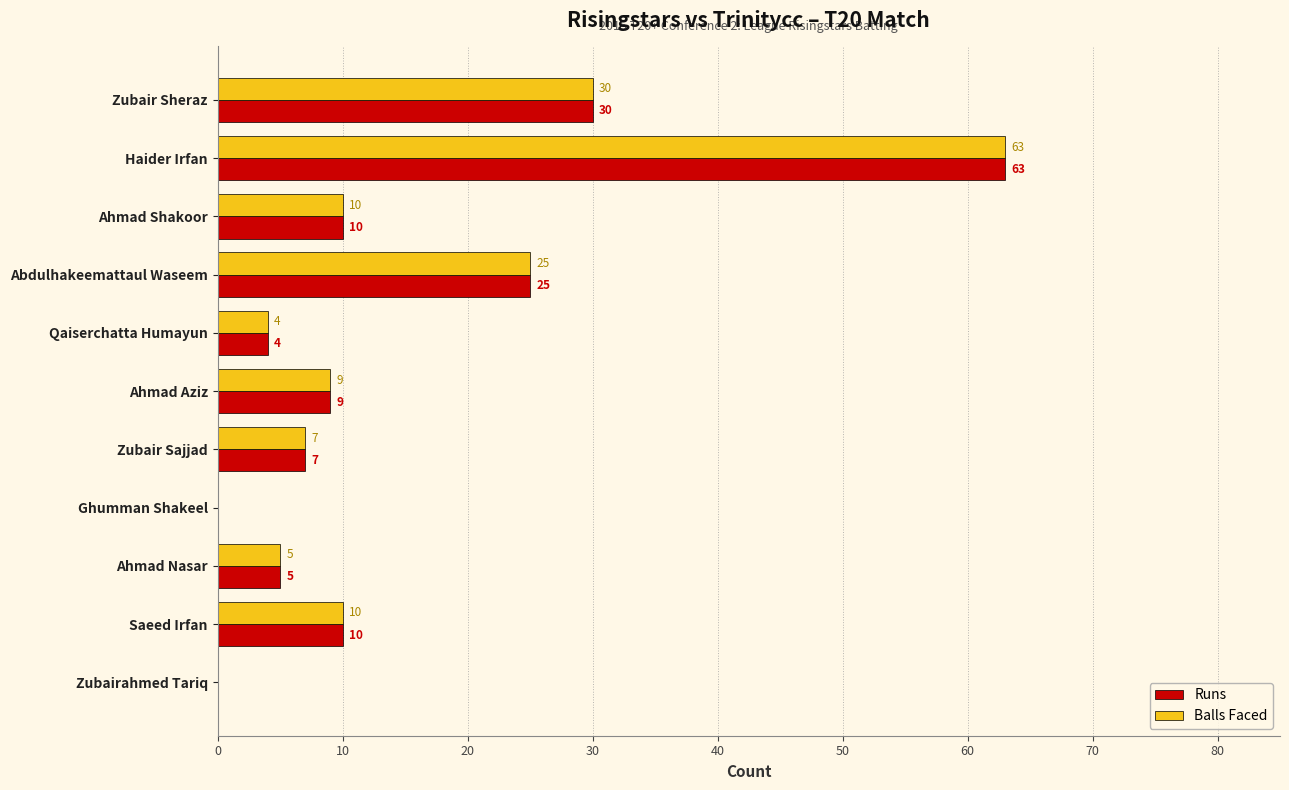

Is the value of Runs at Ahmad Shakoor greater than the value of Balls Faced at Ahmad Nasar?

Yes